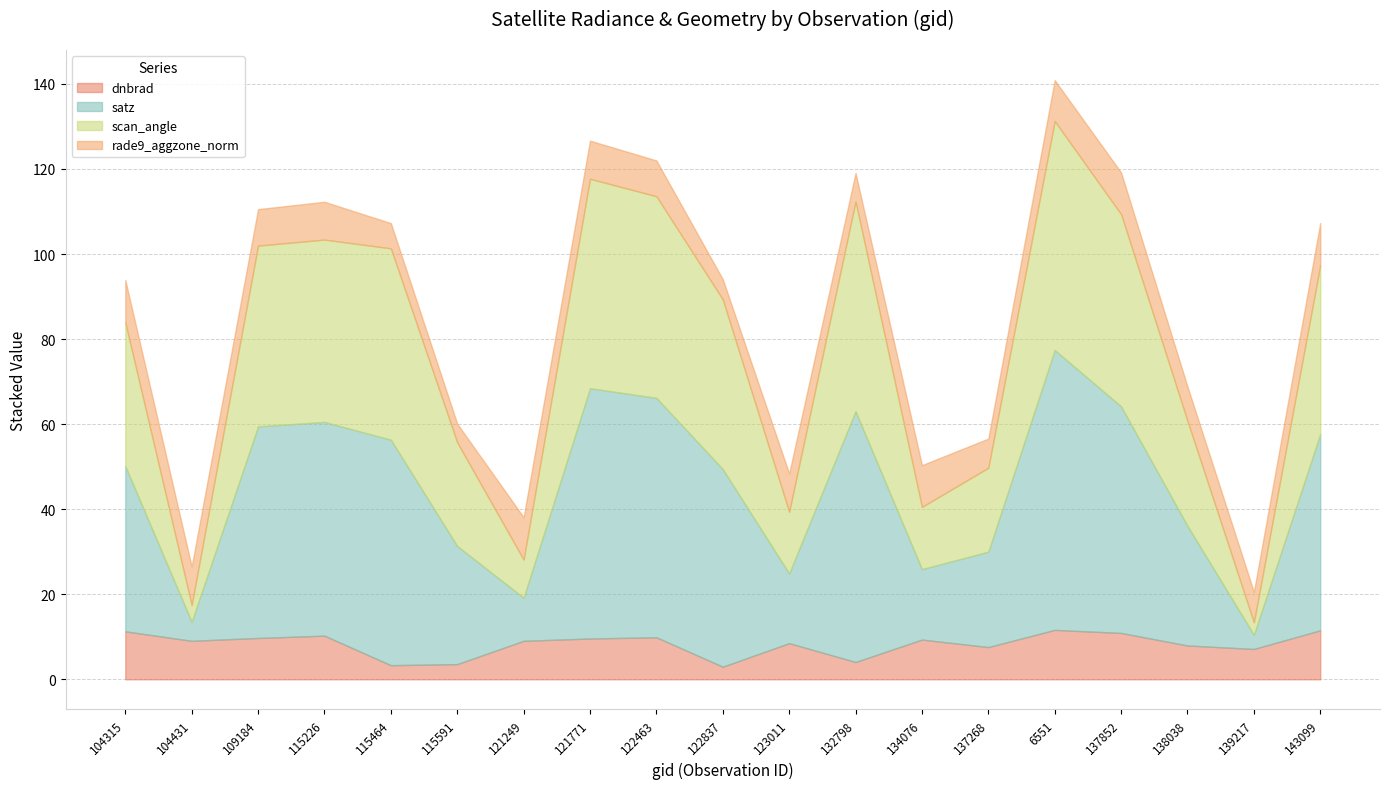

Between 115464 and 137268, which series saw the biggest shift?

satz